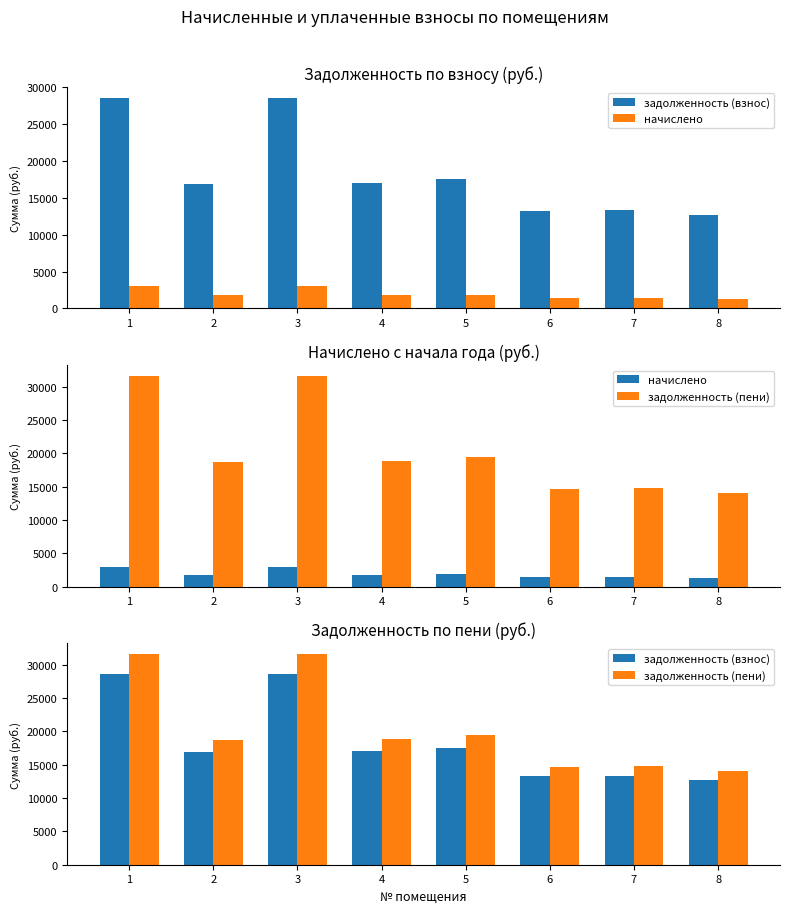

What is the sum of all задолженность (пени) values?

163604.6